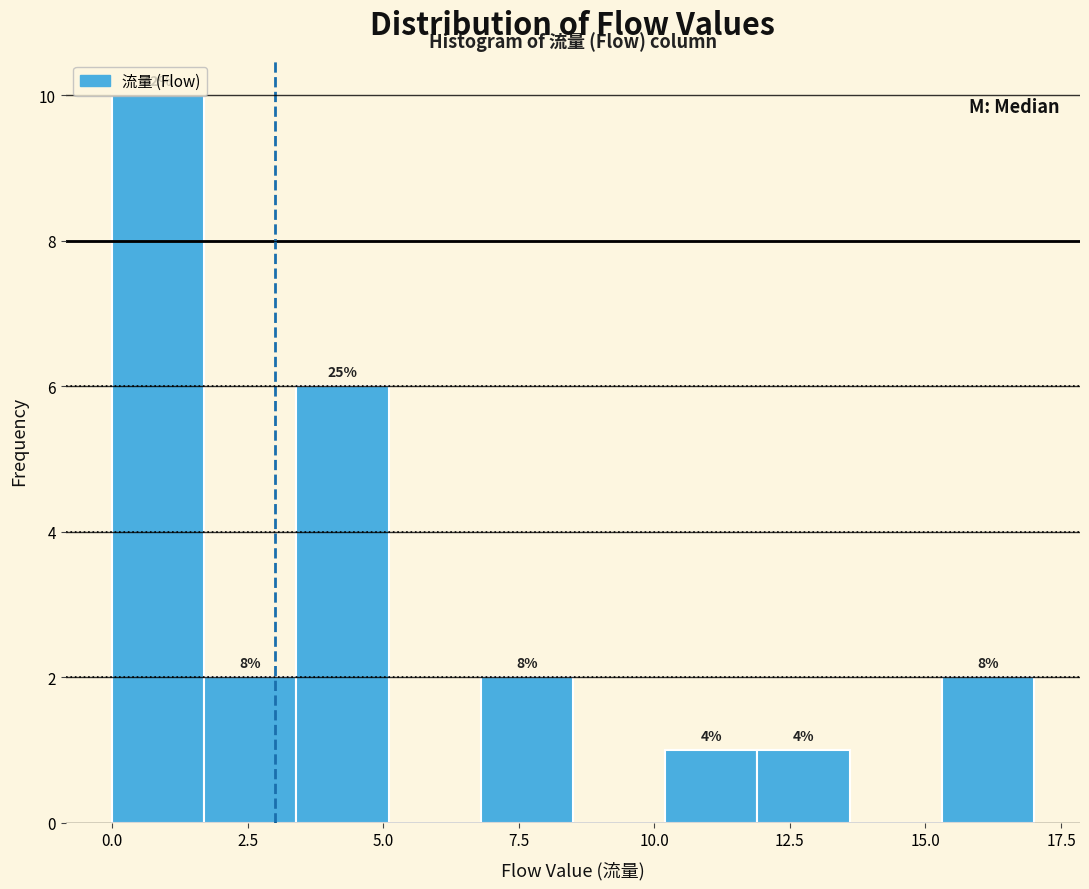

Around what value on the x-axis is the tallest bar? Give the approximate position of its centre, as read against the axis.

1.0